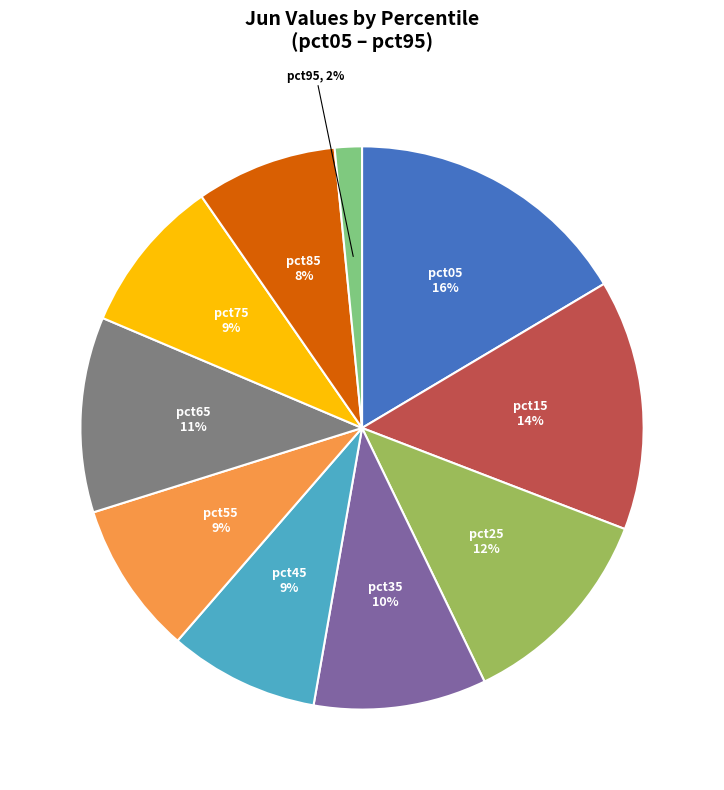

Is there a majority slice in this chart?

No